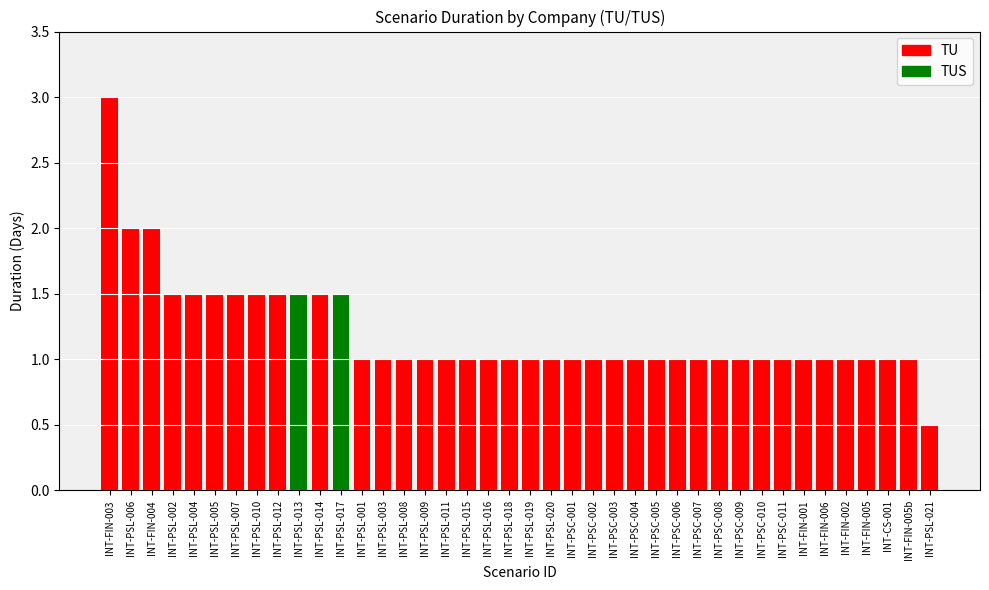

How many data points does each series have?

40